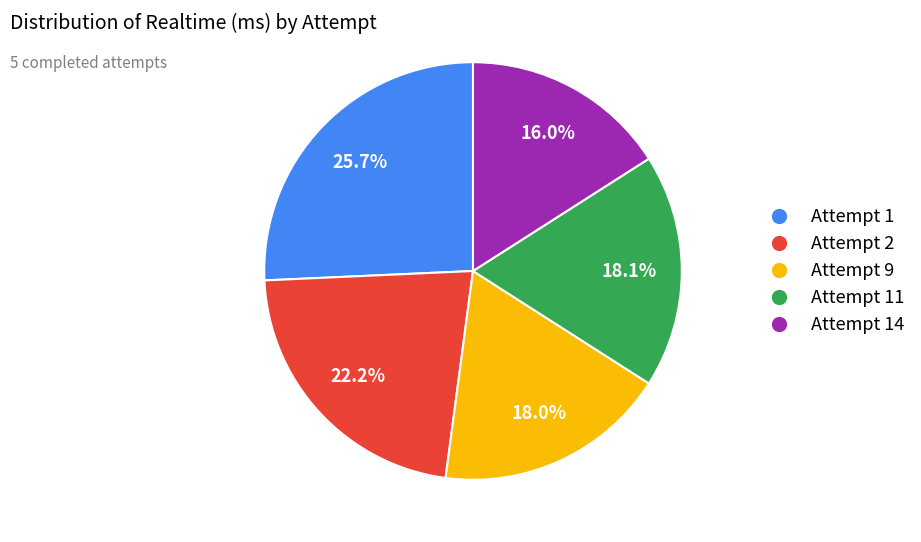

Is there any slice that represents more than half of the pie?

No